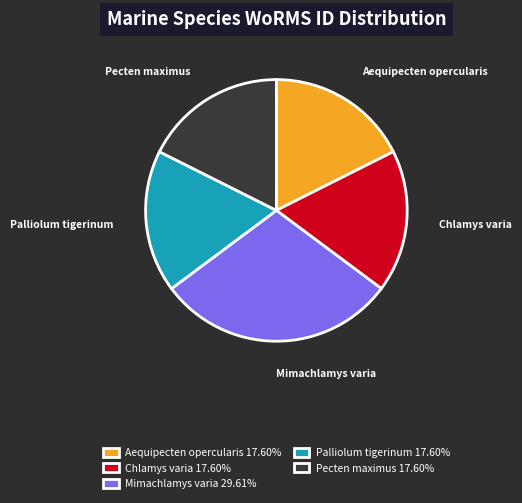

Do Pecten maximus and Aequipecten opercularis together represent more than half of the pie?

No